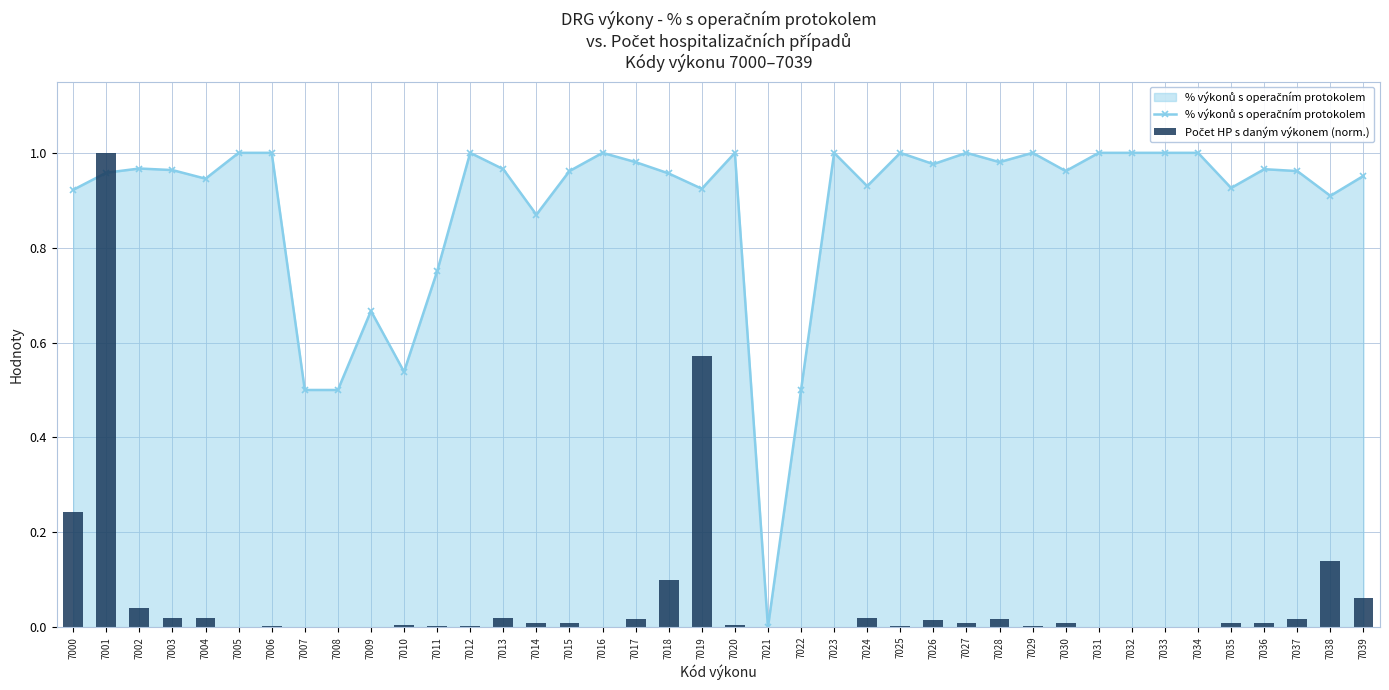

How many distinct data groups are displayed?

2